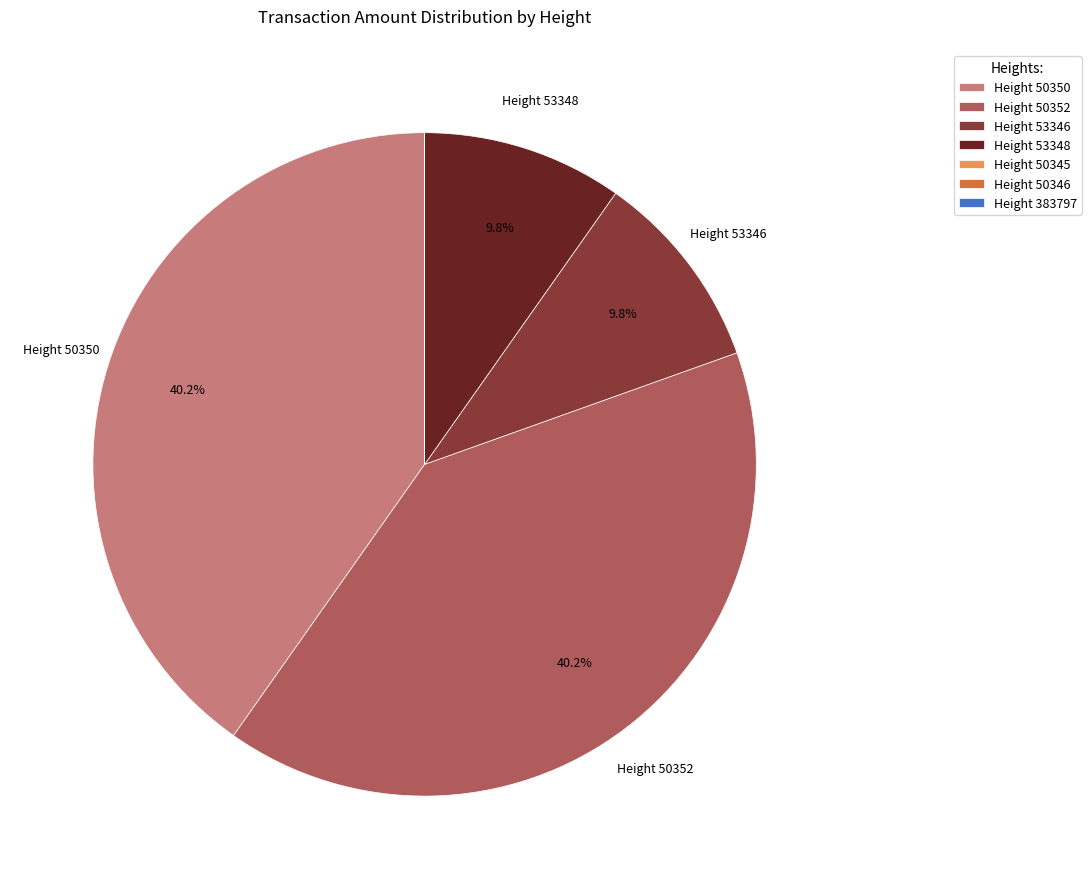

Is there a majority slice in this chart?

No